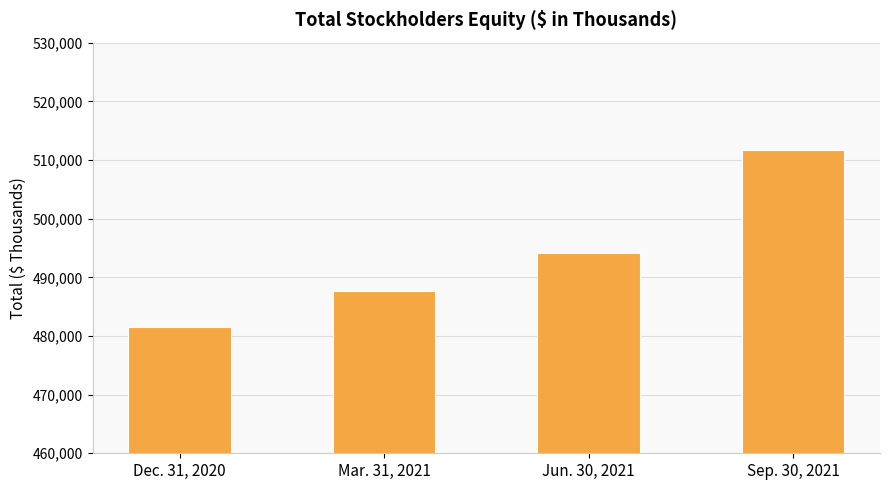

Which has a higher value, Mar. 31, 2021 or Jun. 30, 2021?

Jun. 30, 2021